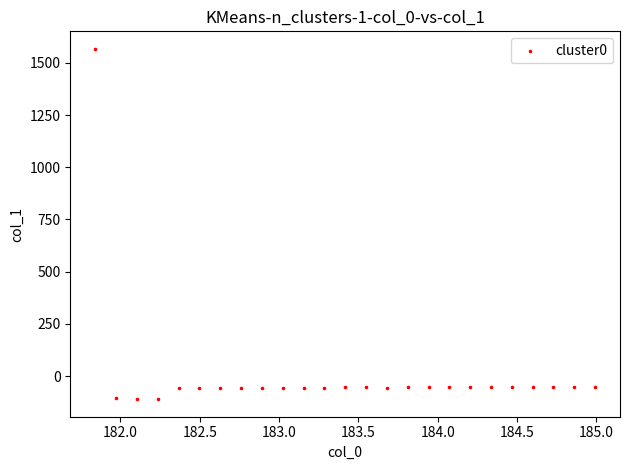

What is the range of Y values (max minus min)?

1676.7